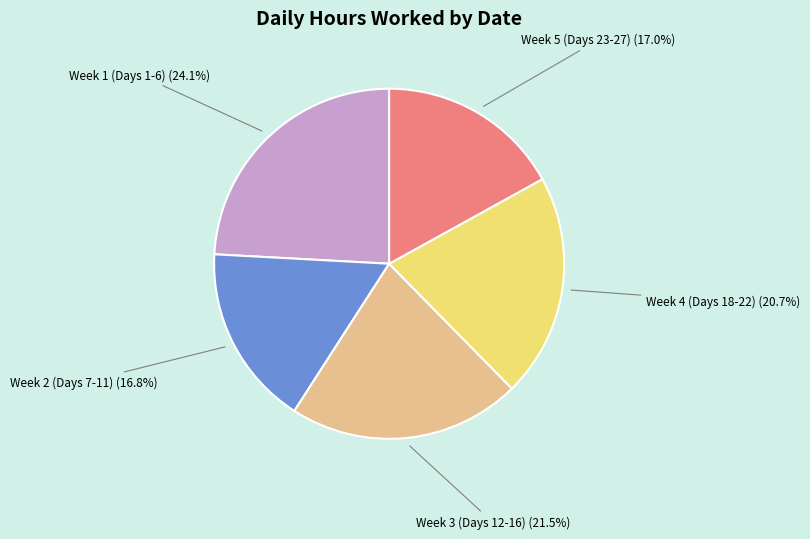

How many slices are in this pie chart?

5